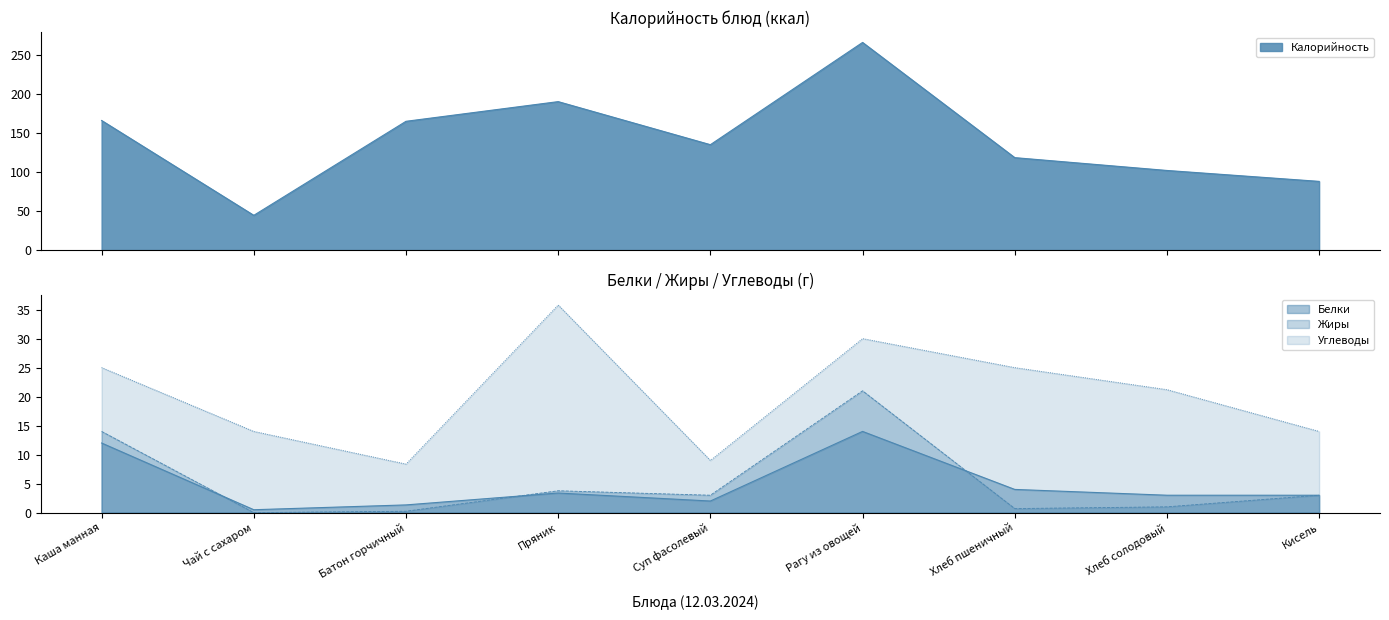

How many values in the Белки series are below 3?

3